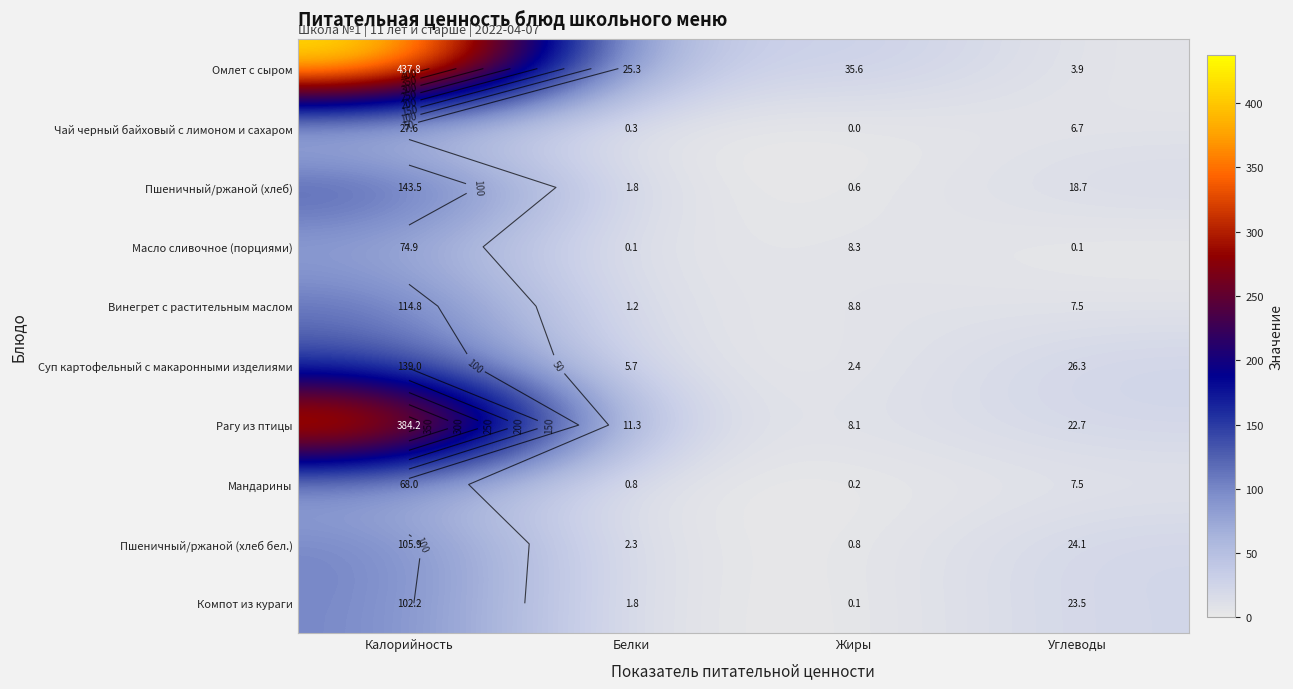

How many values in the Мандарины series are below 7?

2